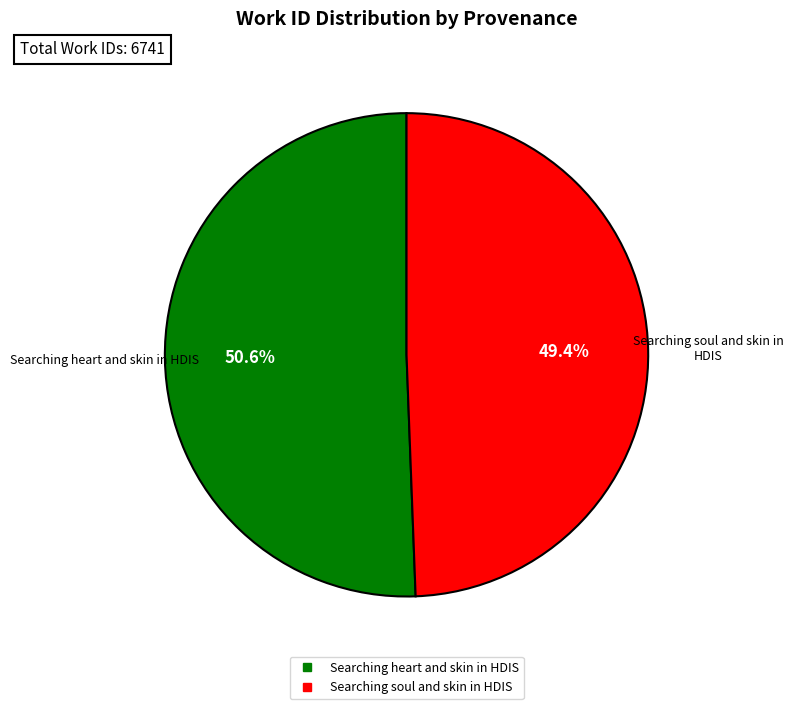

How many segments does this pie chart have?

2